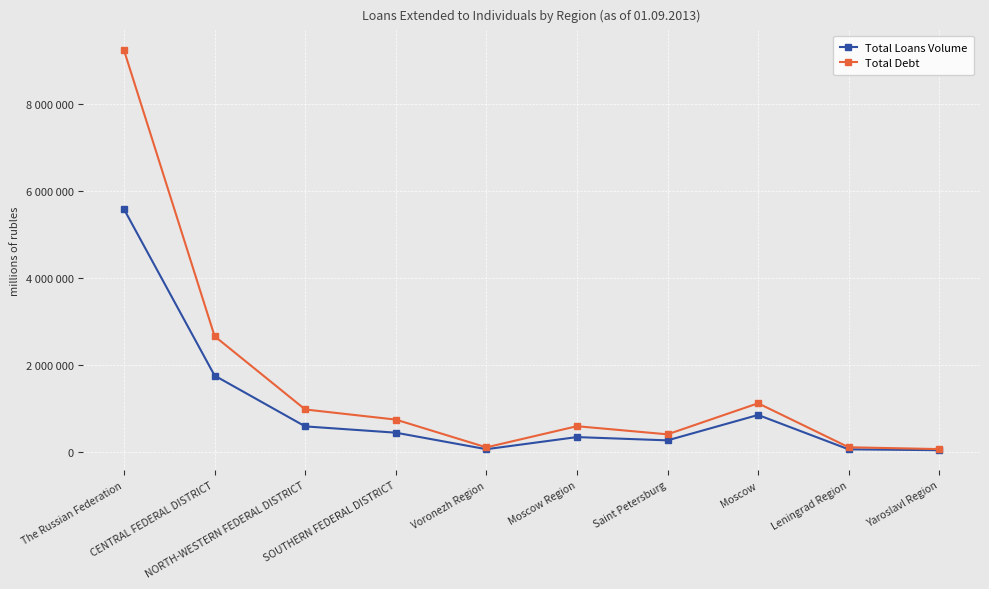

What is the label of the 4th point from the left?

SOUTHERN FEDERAL DISTRICT